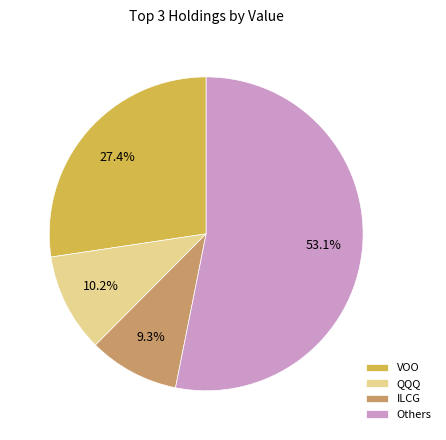

Count the number of slices in the pie.

4